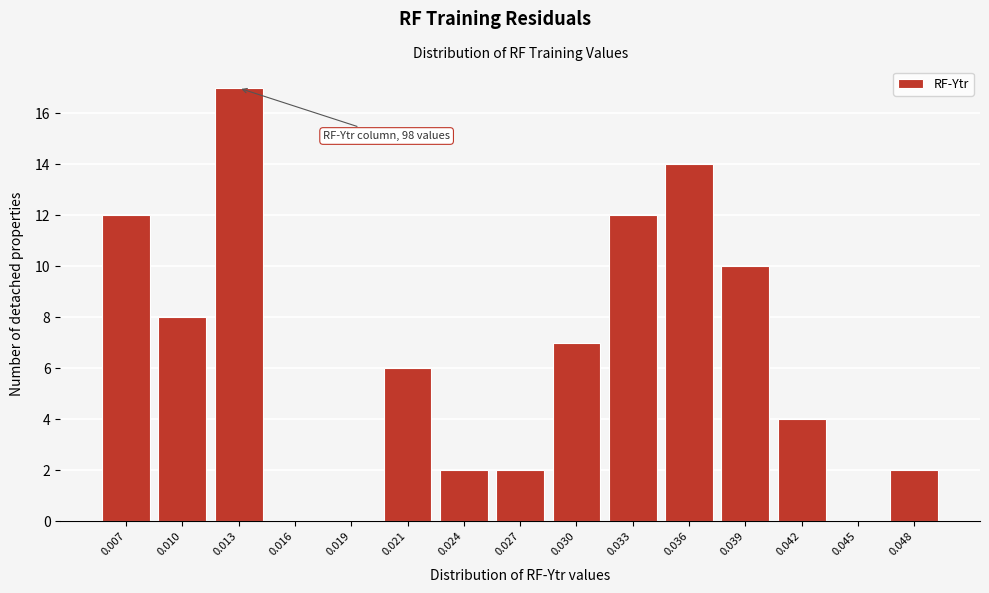

Reading left to right, what are all the values shown in this chart?

0.007=12	0.010=8	0.013=17	0.016=0	0.019=0	0.021=6	0.024=2	0.027=2	0.030=7	0.033=12	0.036=14	0.039=10	0.042=4	0.045=0	0.048=2